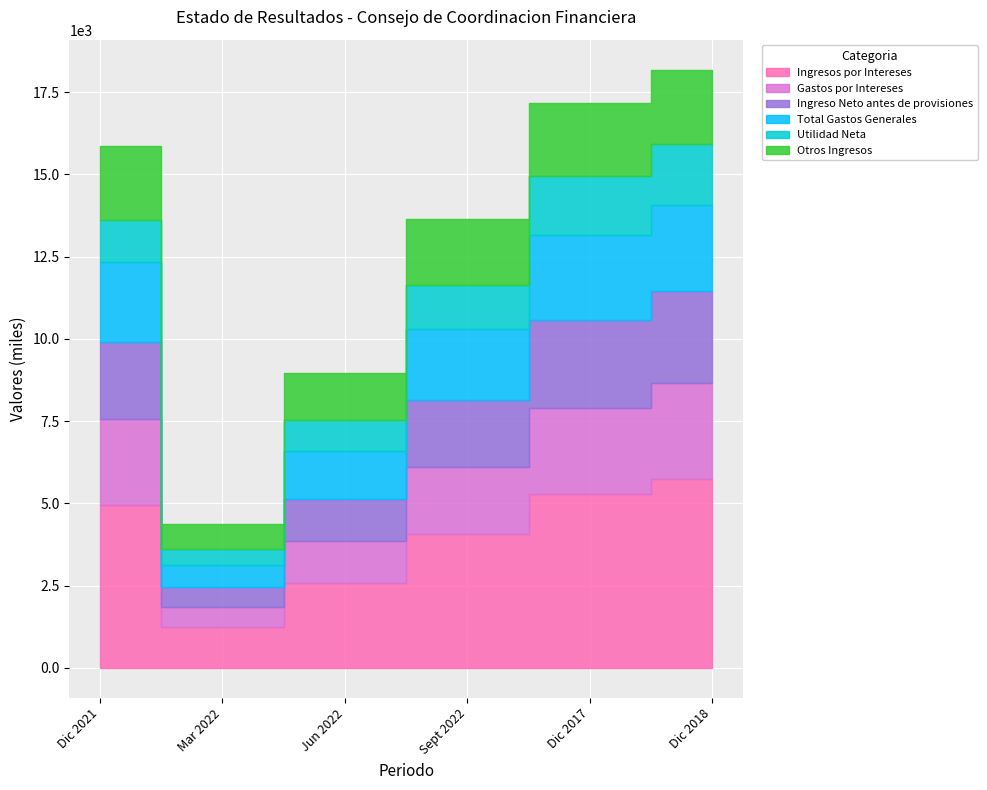

Is it true that Gastos por Intereses equals 2633.9 at Dic 2017?

True